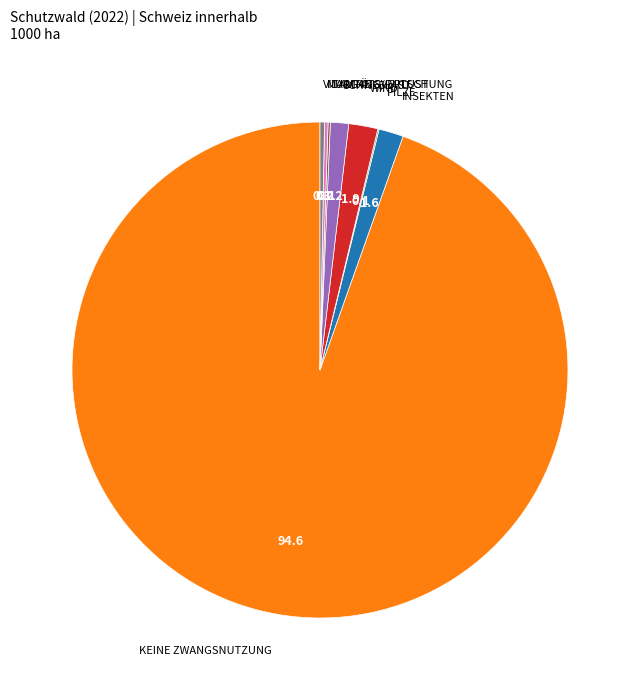

Is there a majority slice in this chart?

Yes